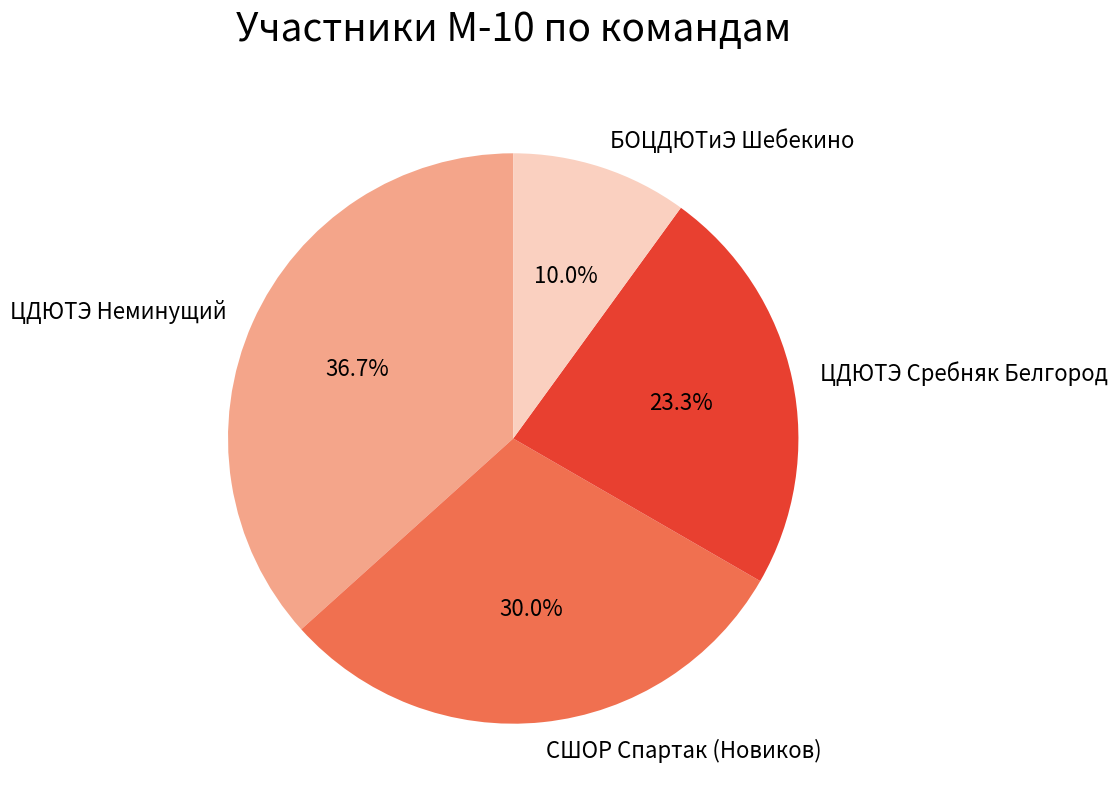

Rank the categories by value from highest to lowest.

ЦДЮТЭ Неминущий, СШОР Спартак (Новиков), ЦДЮТЭ Сребняк Белгород, БОЦДЮТиЭ Шебекино